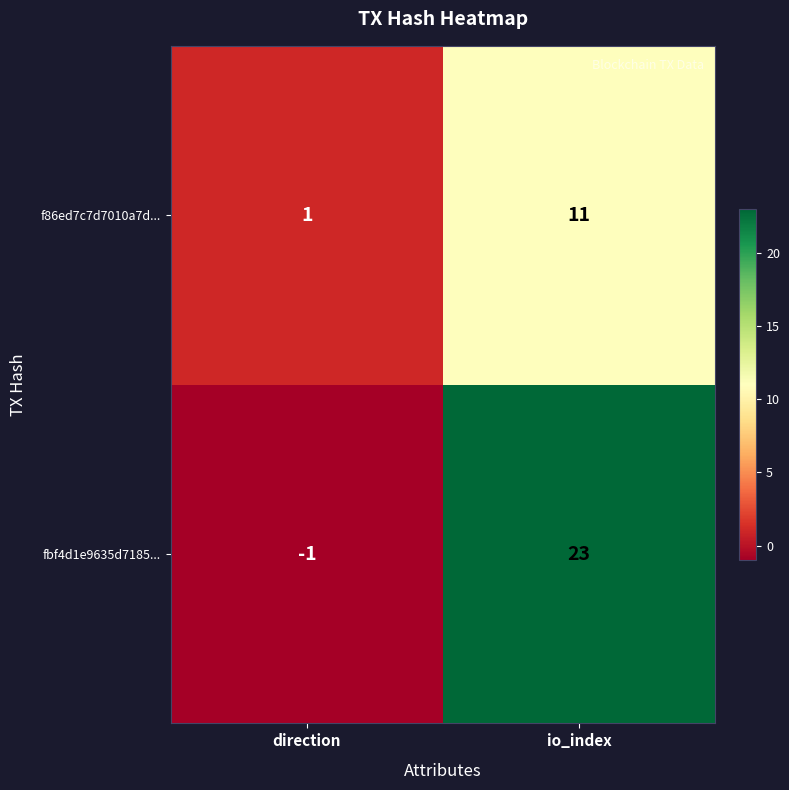

Reading left to right, what are all the values shown in this chart?

f86ed7c7d7010a7d...: 1	11
fbf4d1e9635d7185...: -1	23